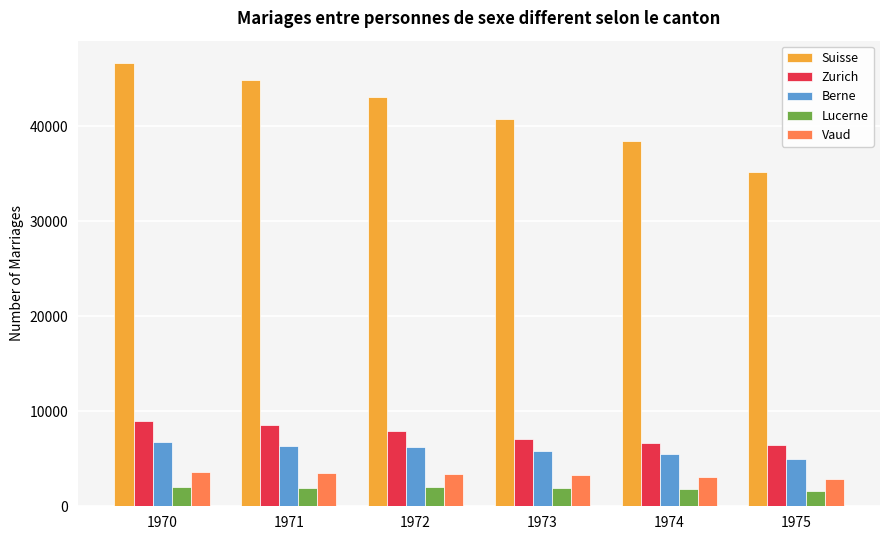

What is the value of the Lucerne bar at the 2nd from the left?

1933